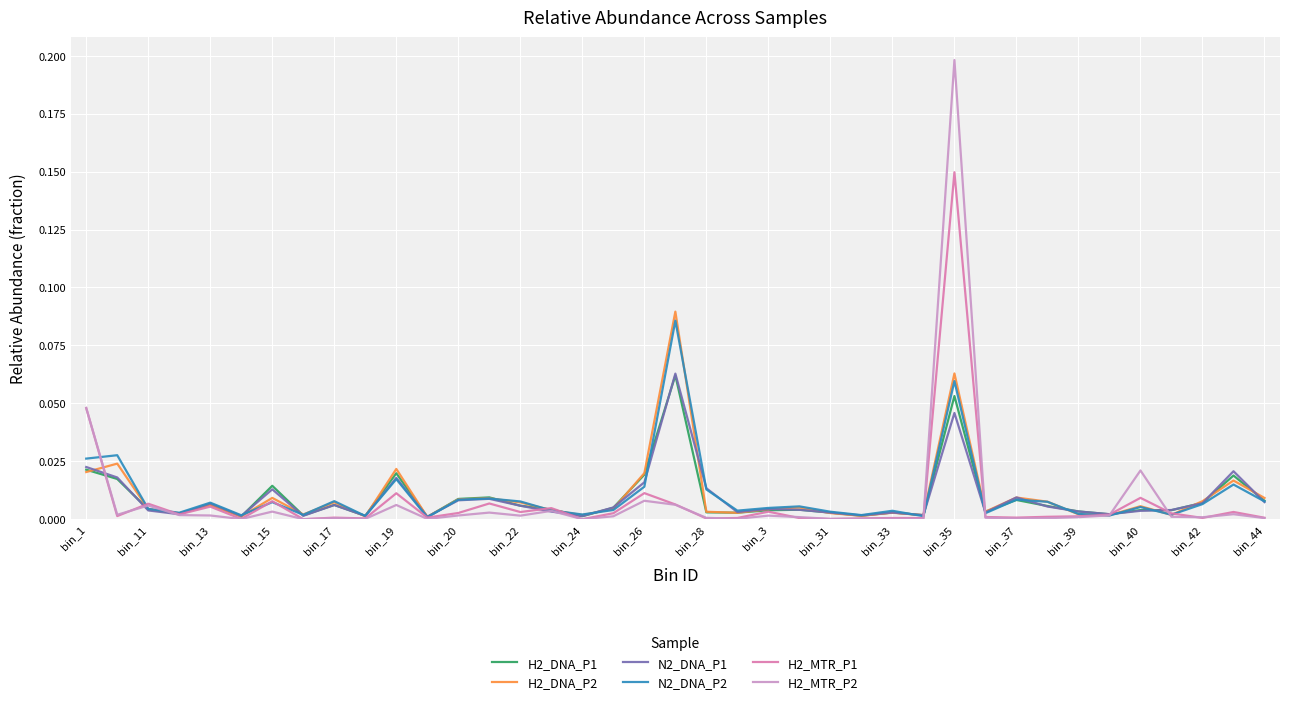

How many series are shown in this chart?

6